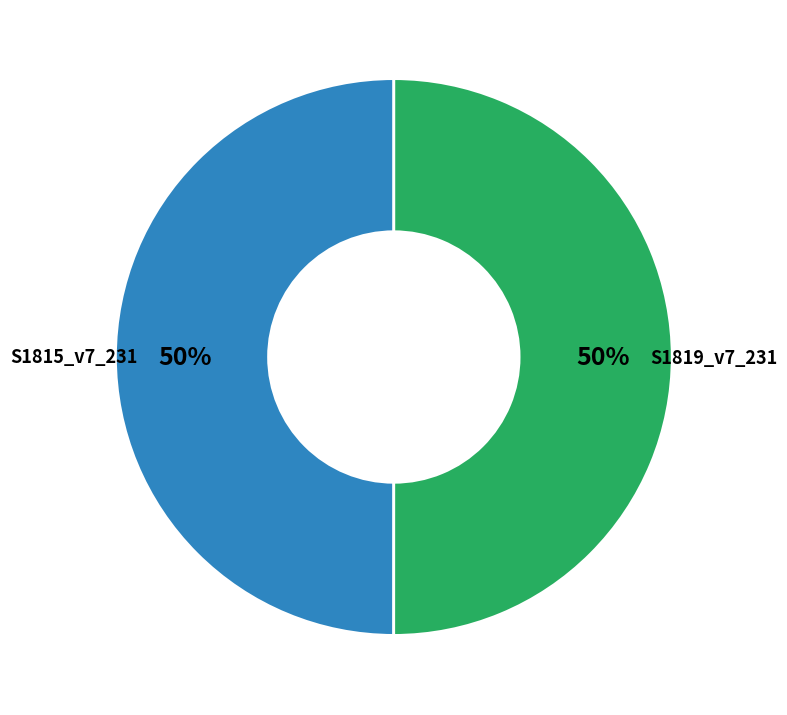

To the nearest percent, what is the average slice percentage?

50%